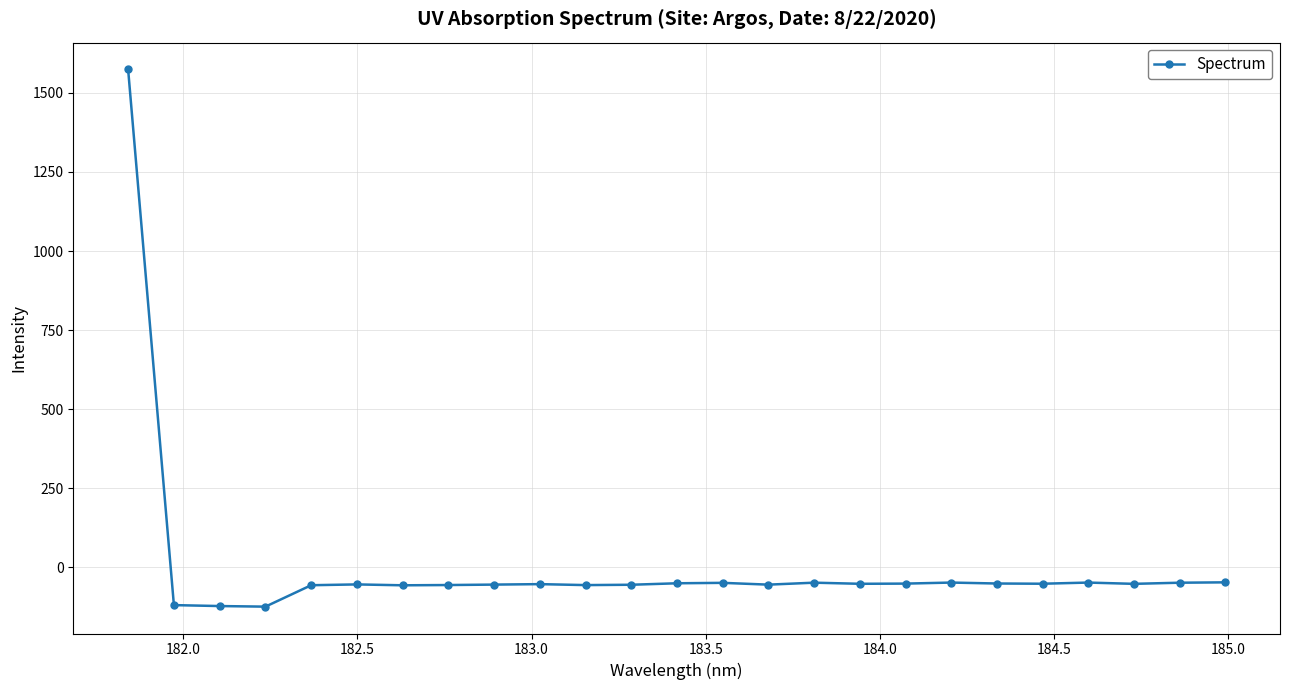

What is the value of the 5th point from the left?

-56.2